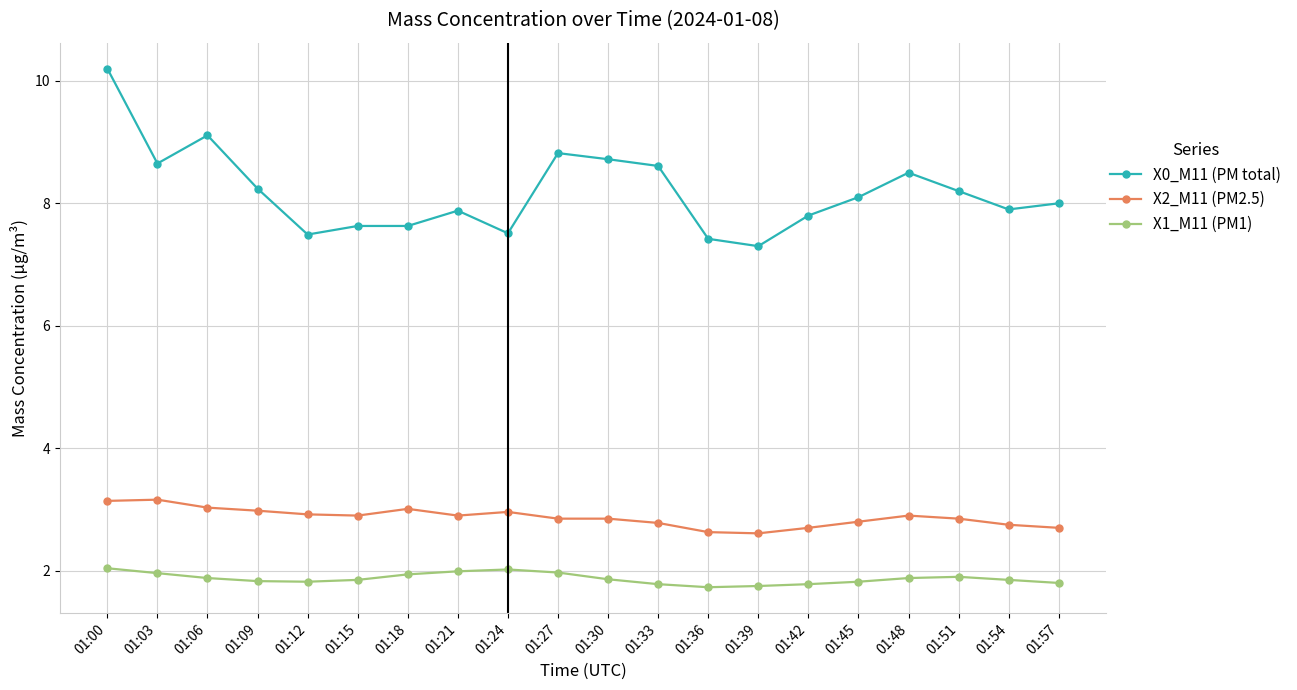

Which label corresponds to the largest value in the chart?

01:00